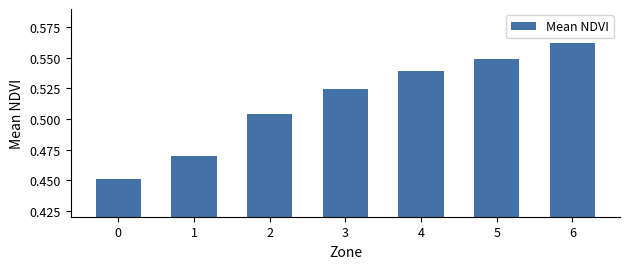

What is the sum of all values?

3.6